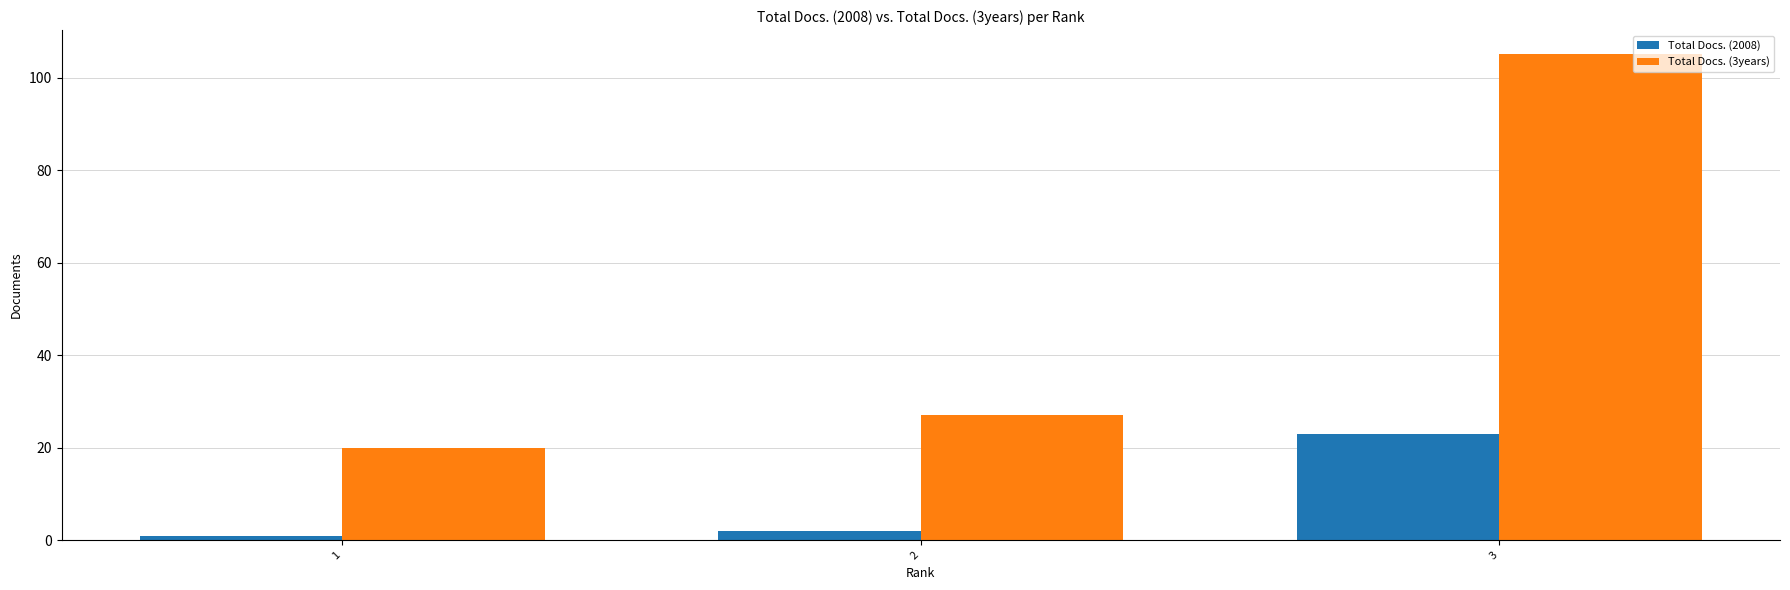

What is the total value across all series at 1?

21